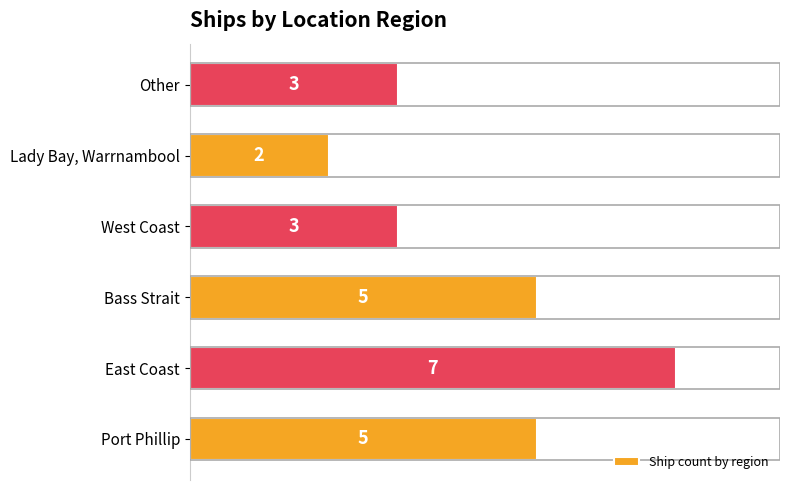

True or false: the data shows 5 at Bass Strait.

True